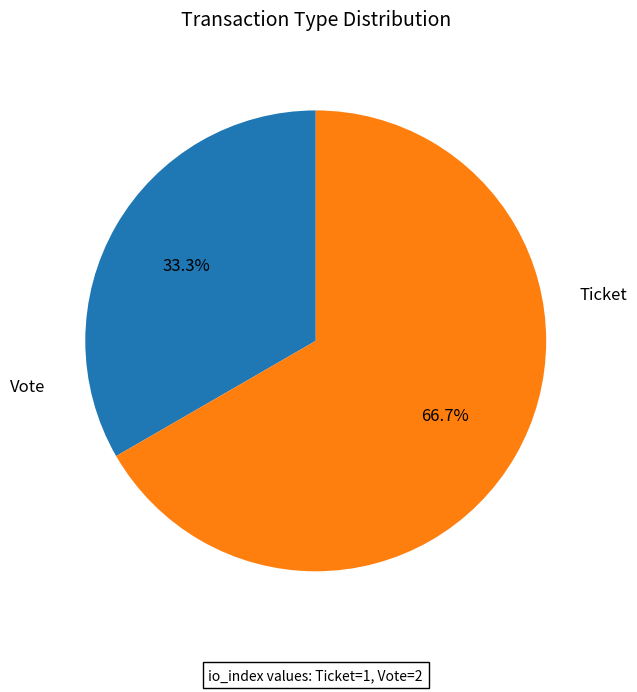

Is the sum of Vote and Ticket greater than half?

Yes